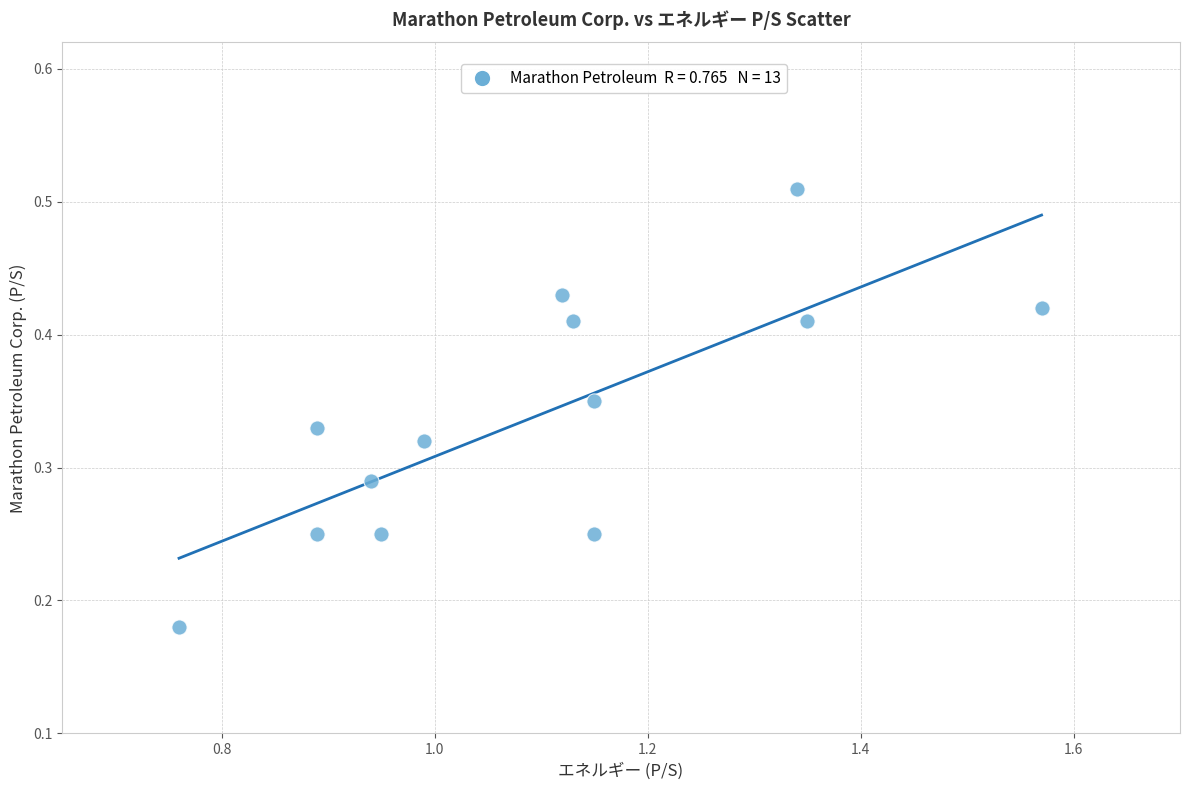

What is the range of X values (max minus min)?

0.8